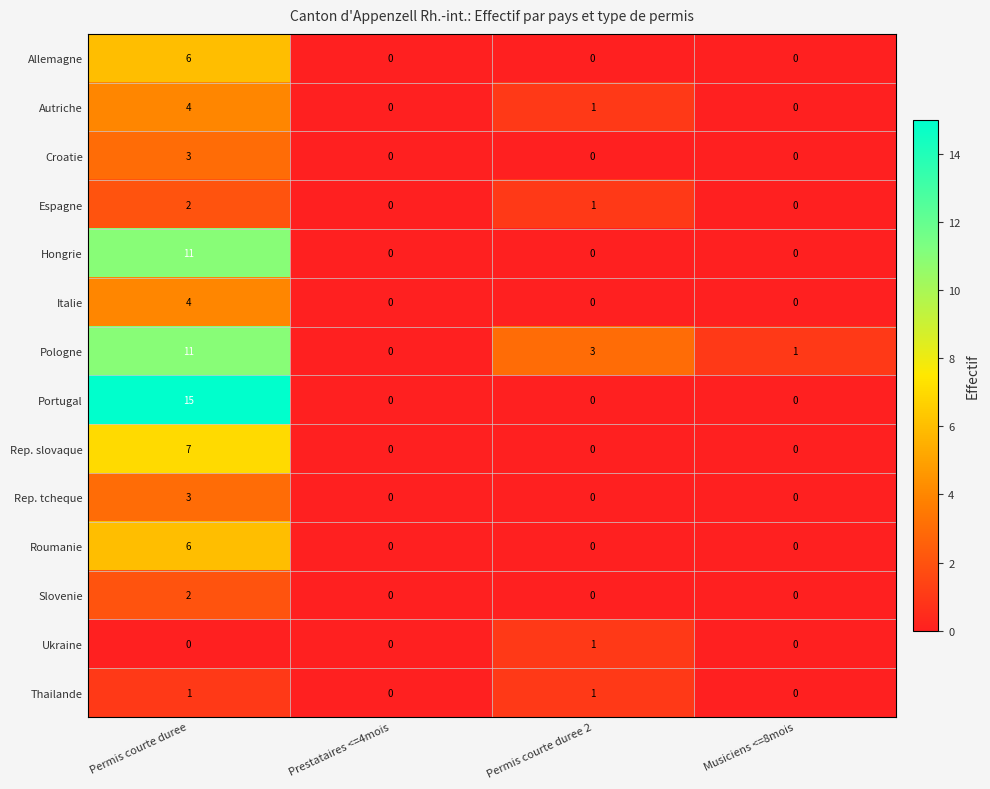

How many series are shown in this chart?

14